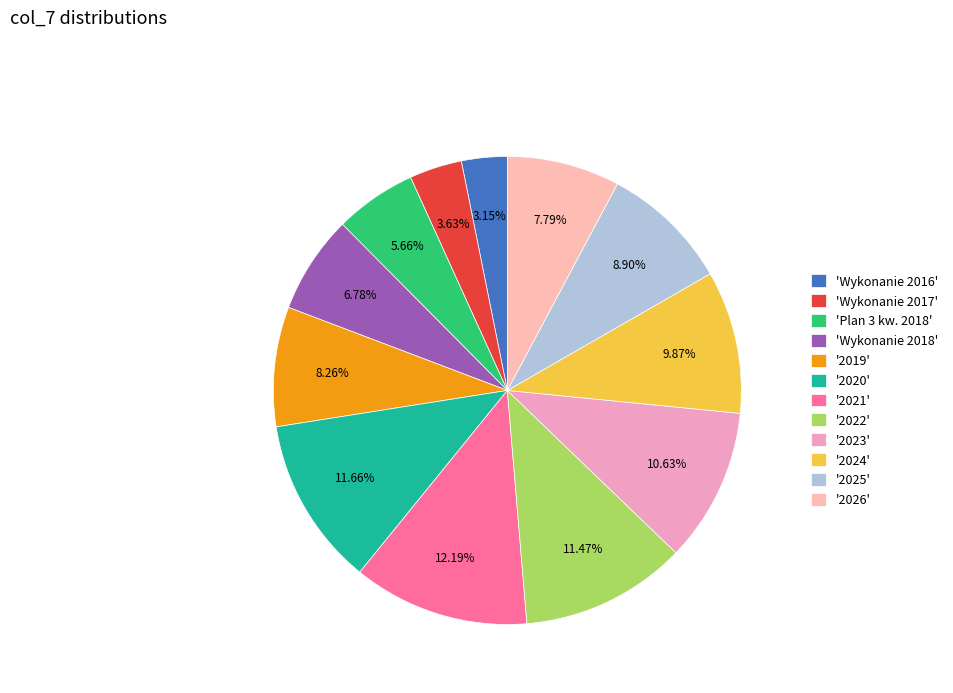

What is the largest slice in the pie chart?

'2021'